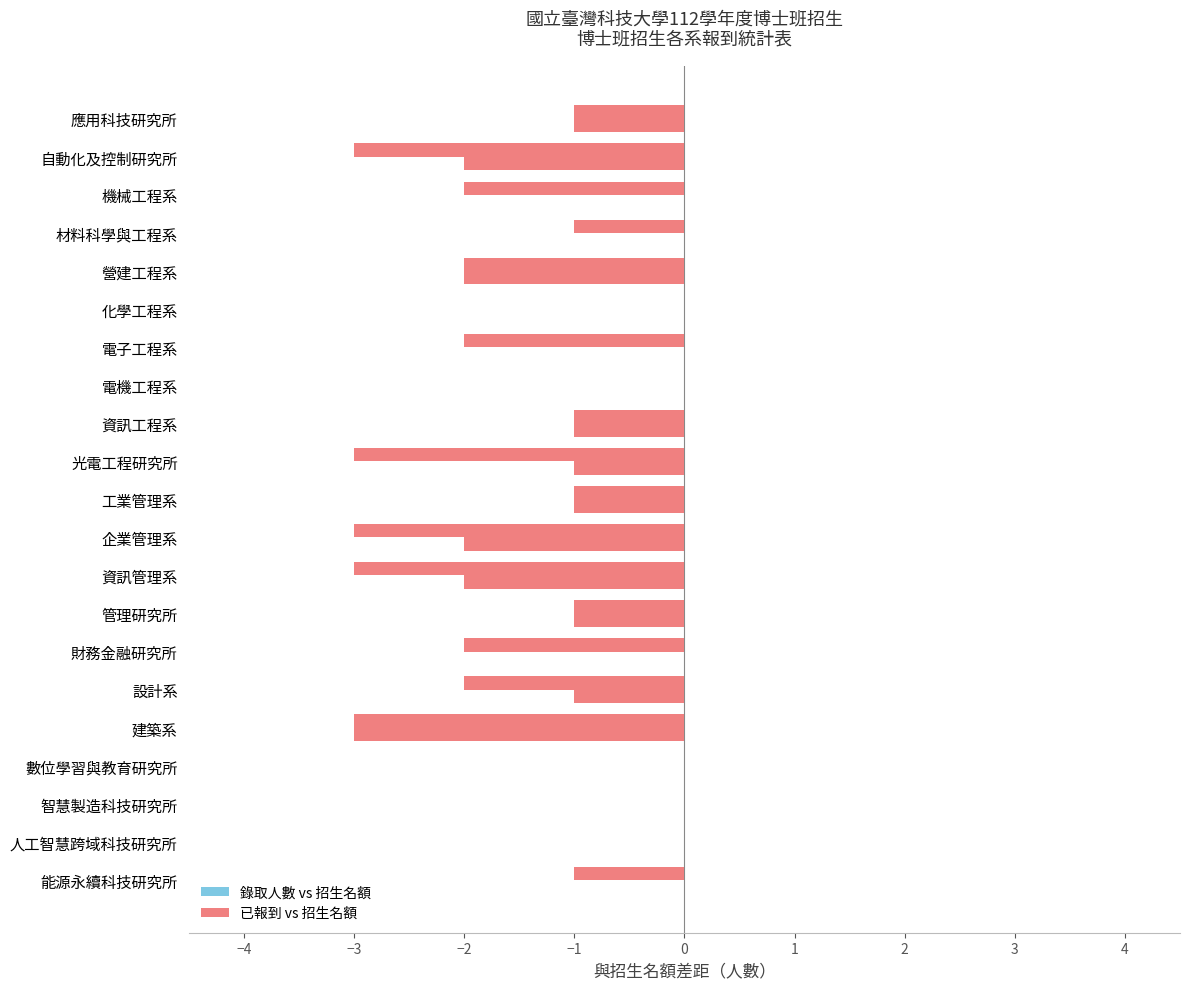

How many data points does each series have?

21